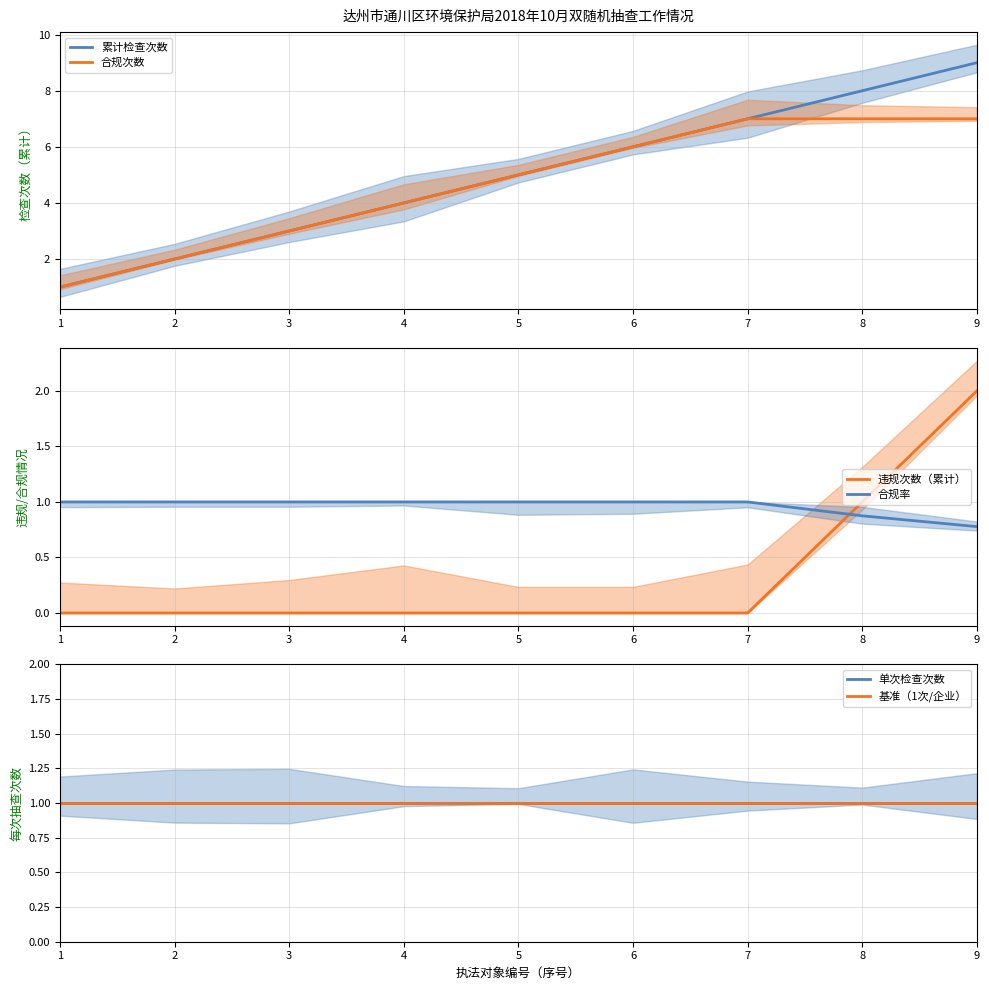

Which series changed the most between 2 and 8?

累计检查次数